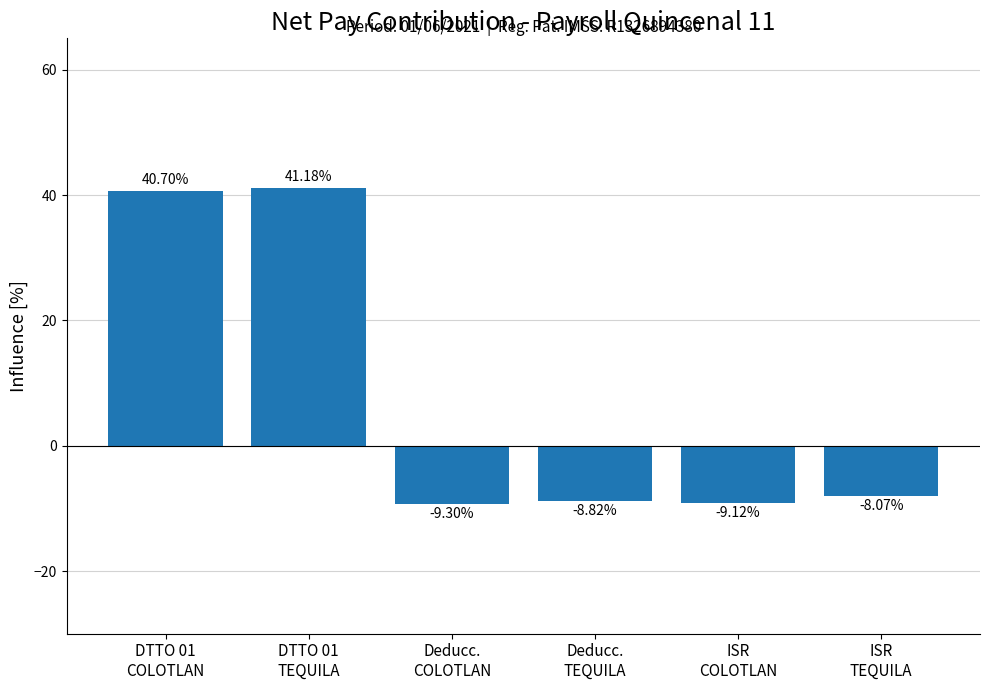

At which label does the data first exceed -8?

DTTO 01
COLOTLAN